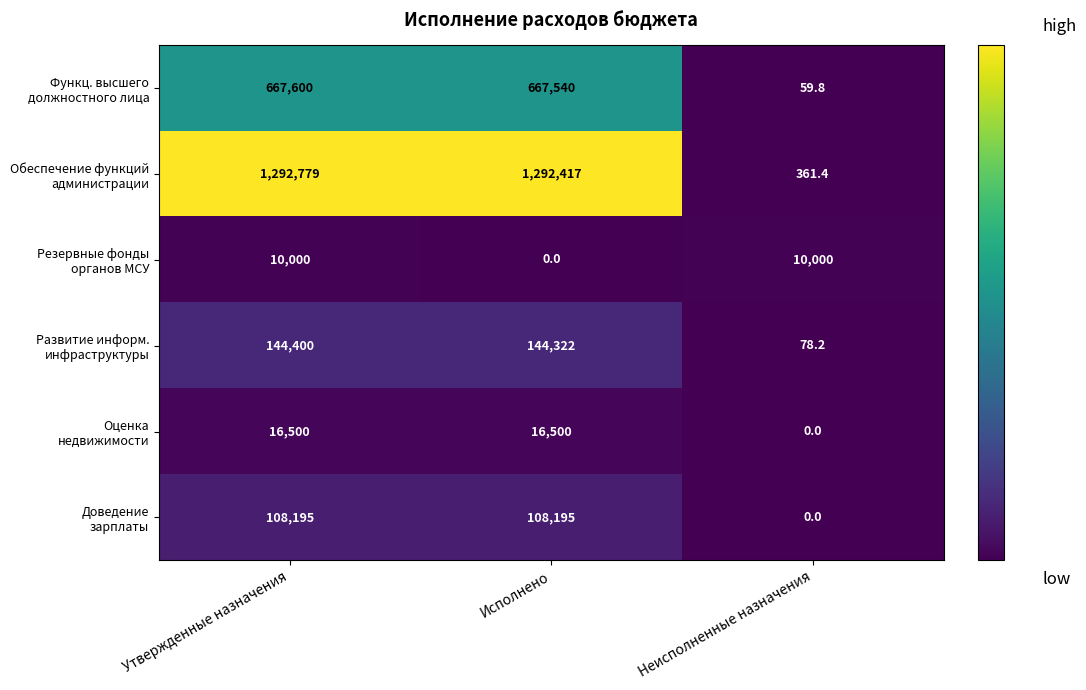

At which category is the sum across all series the highest?

Утвержденные назначения